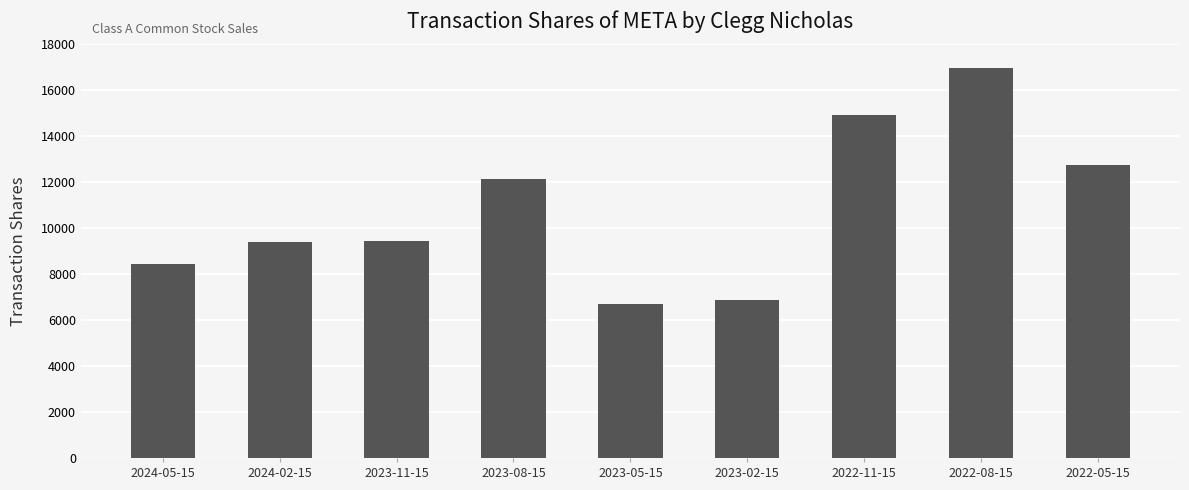

What is the difference between the second highest and second lowest values?

8044